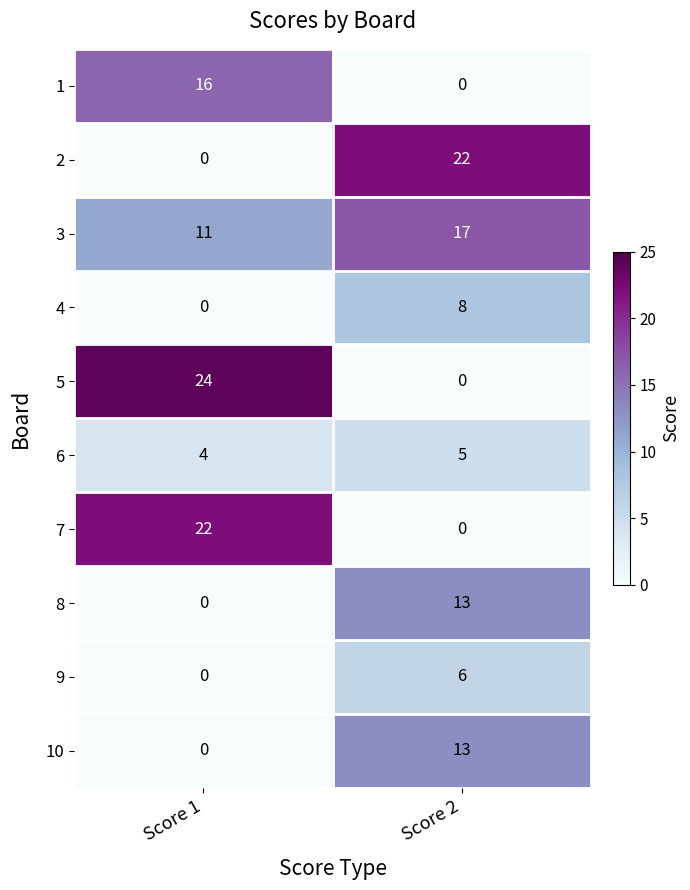

Is it true that 6 equals 6 at Score 1?

False